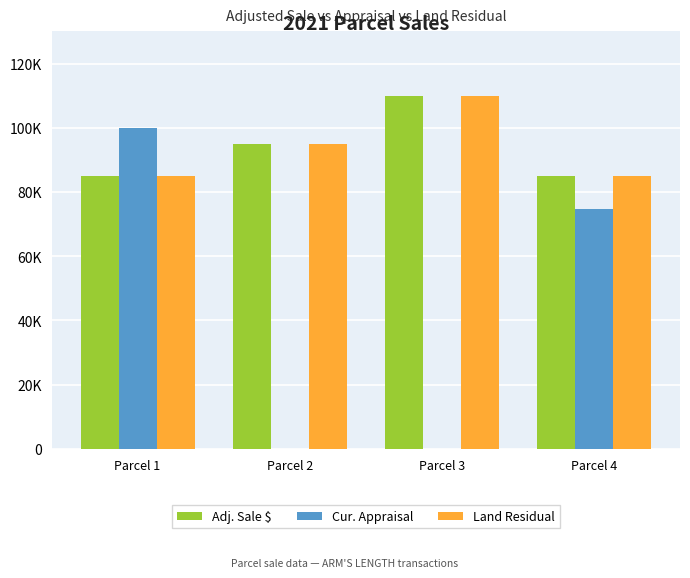

Which series has the largest total across all categories?

Adj. Sale $